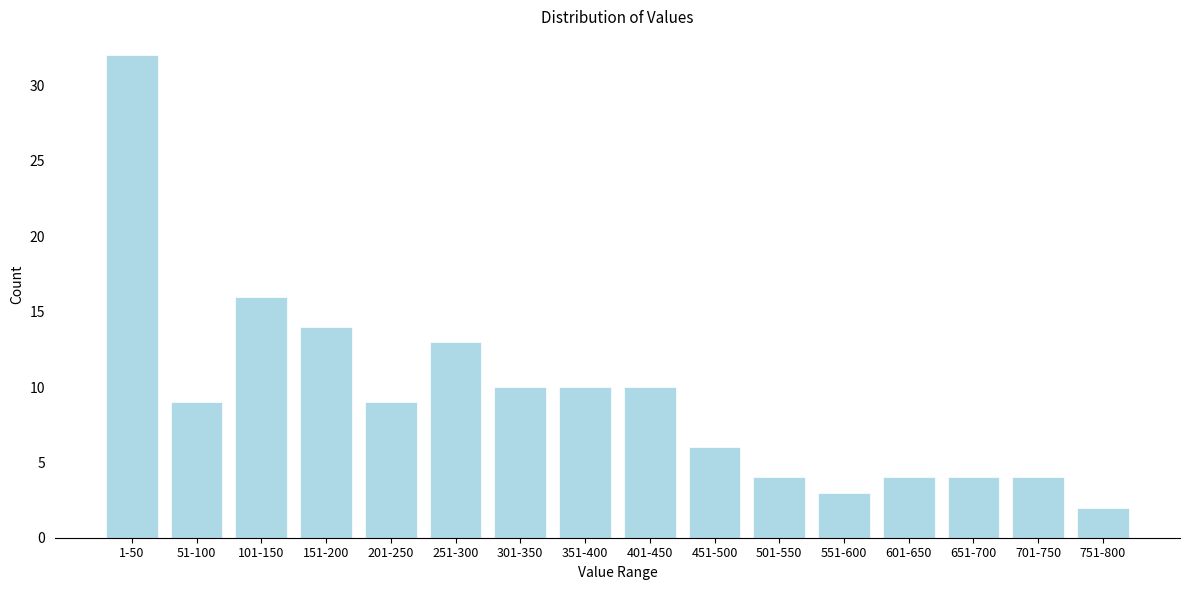

Reading left to right, what are all the values shown in this chart?

32	9	16	14	9	13	10	10	10	6	4	3	4	4	4	2